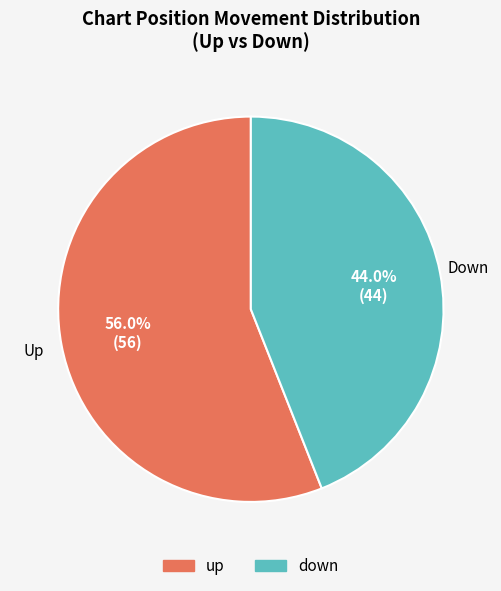

To the nearest percent, what is the average slice percentage?

50%